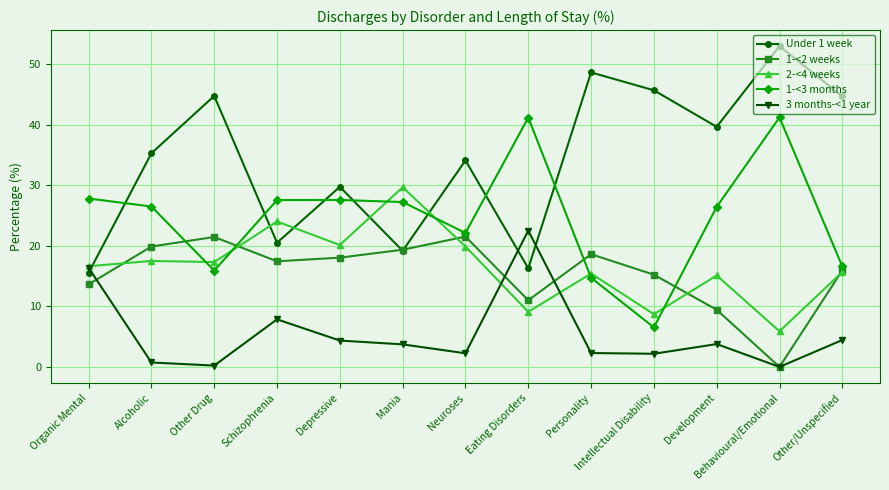

The value of 1-<3 months at Mania is 27.2. True or false?

True